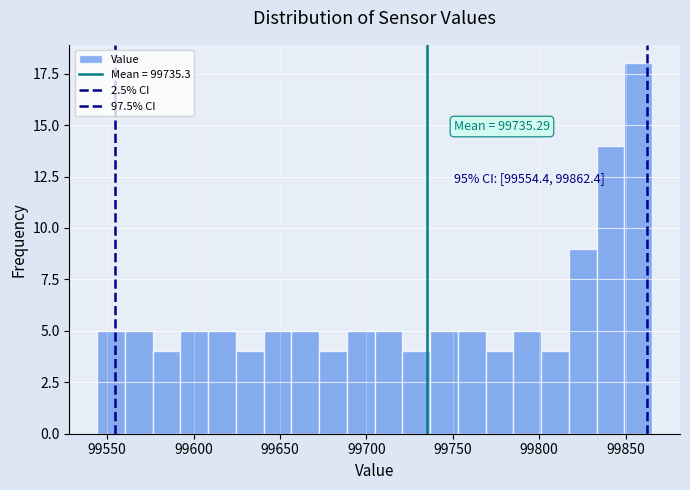

Around what value on the x-axis is the tallest bar? Give the approximate position of its centre, as read against the axis.

99855